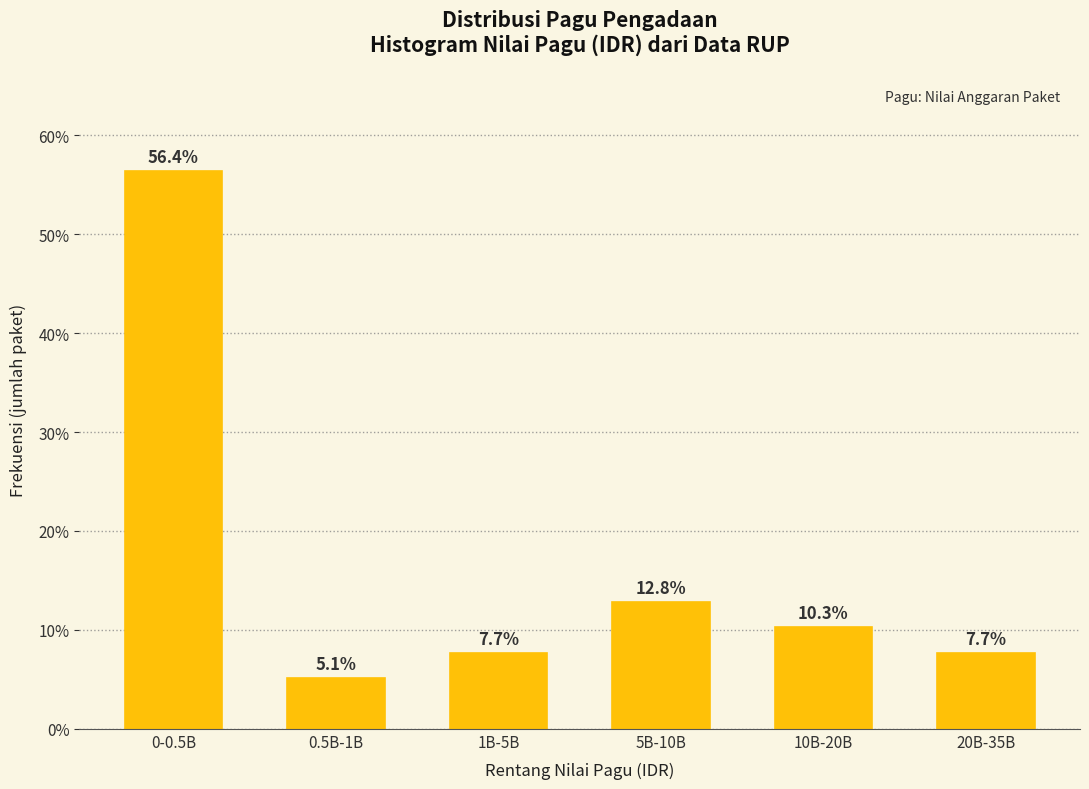

Reading left to right, what are all the values shown in this chart?

0-0.5B=56.4	0.5B-1B=5.1	1B-5B=7.7	5B-10B=12.8	10B-20B=10.3	20B-35B=7.7